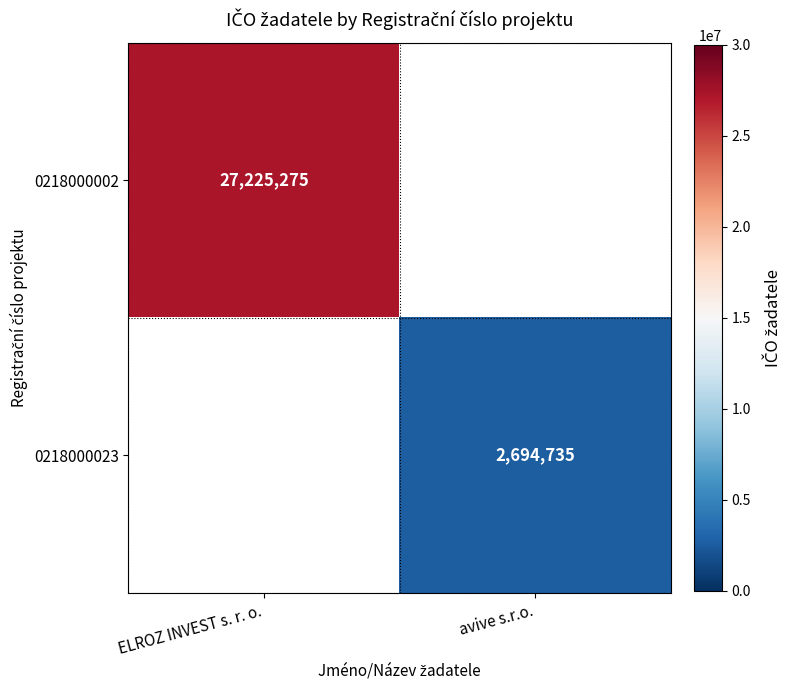

The 0218000023 series shows 1624456 at avive s.r.o.. True or false?

False